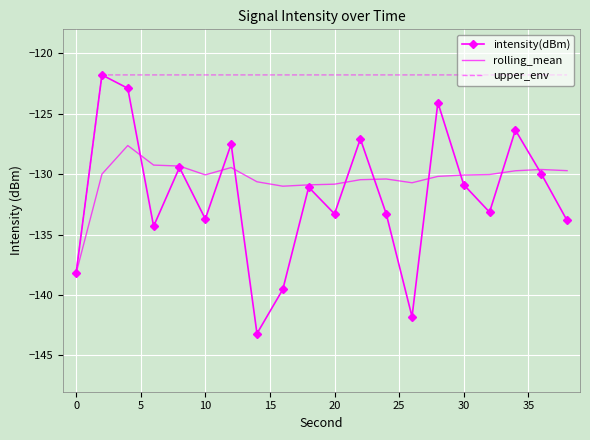

What is the smallest value displayed?

-143.2